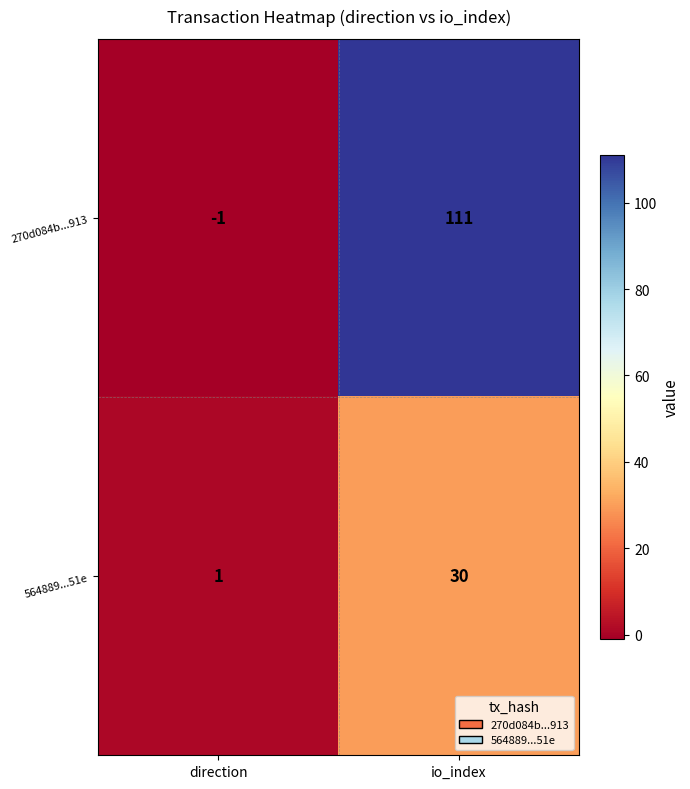

How many positive values does the 270d084b...913 series have?

1